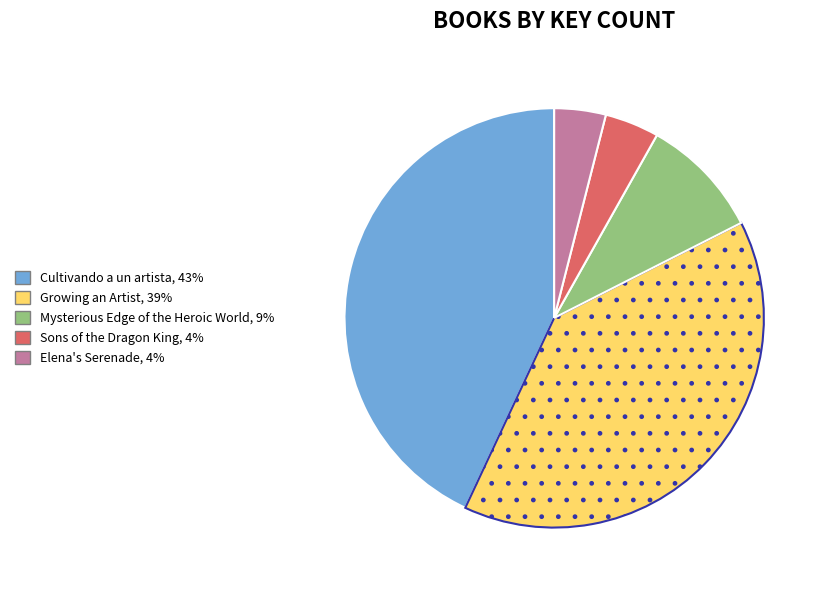

What is the ratio of the value at Cultivando a un artista to the value at Mysterious Edge of the Heroic World?

4.6